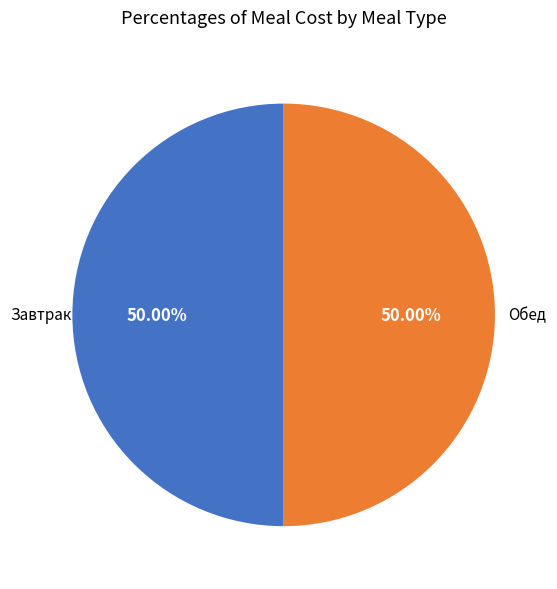

To the nearest percent, what is the average slice percentage?

50%